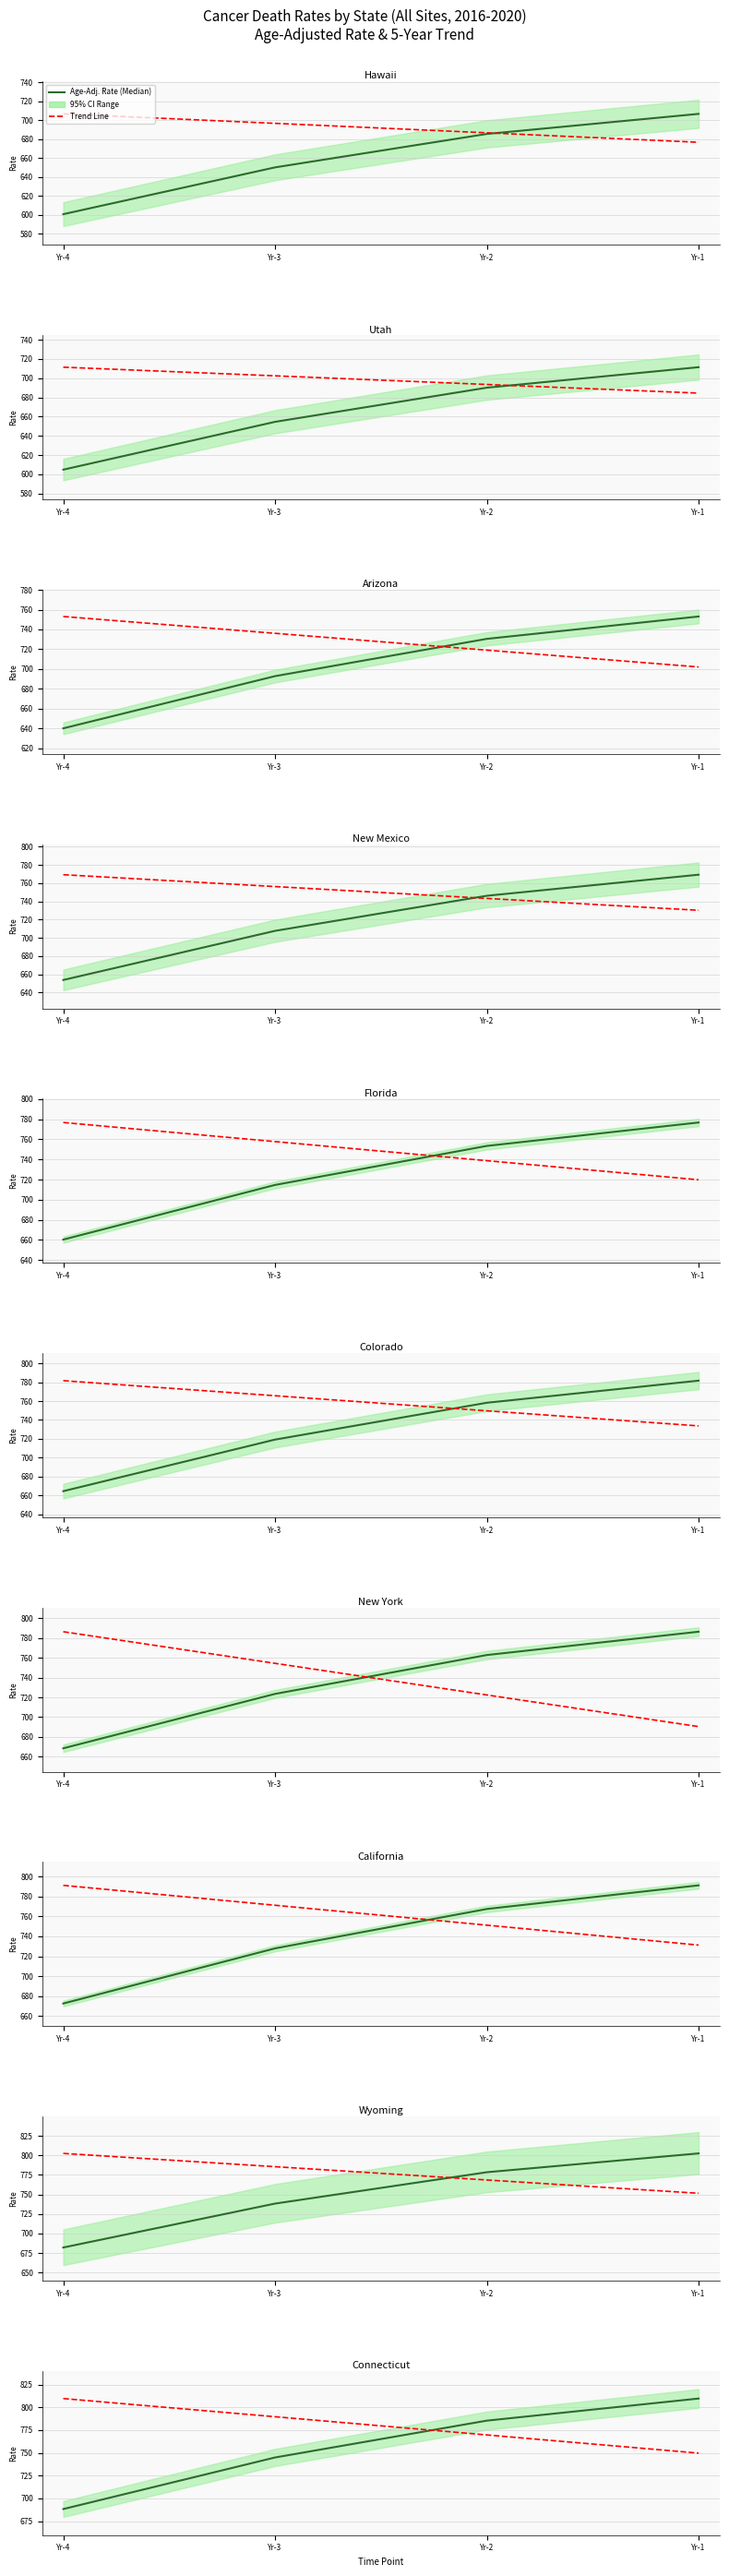

Is the value of Age-Adj. Rate at Yr-3 greater than the value of 5-Yr Trend at Yr-3?

No